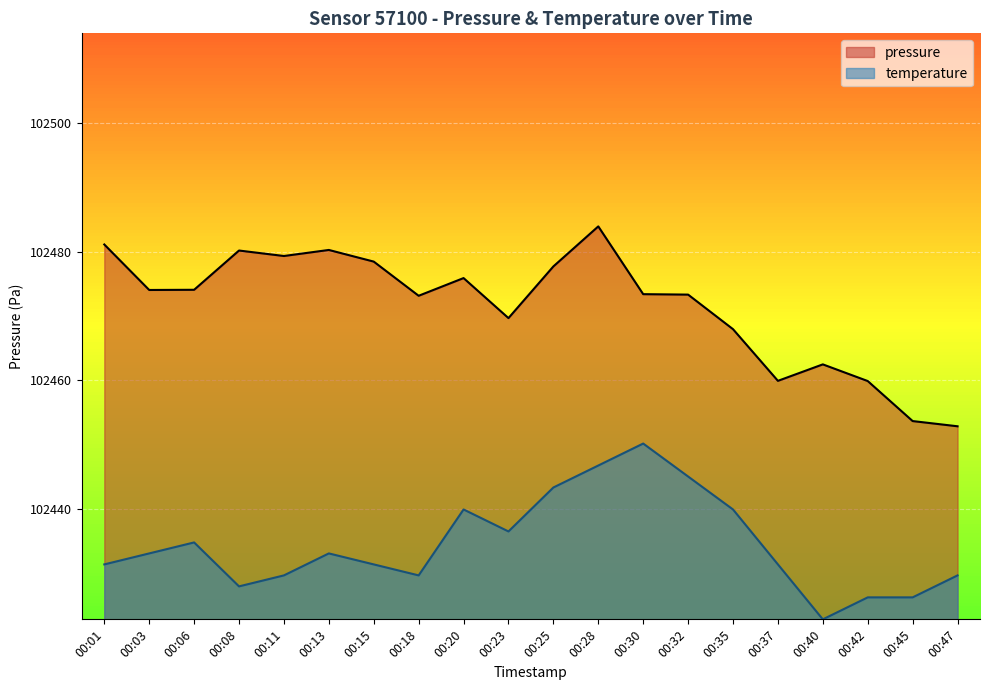

Is the value of temperature at 00:45 greater than the value of pressure at 00:25?

No